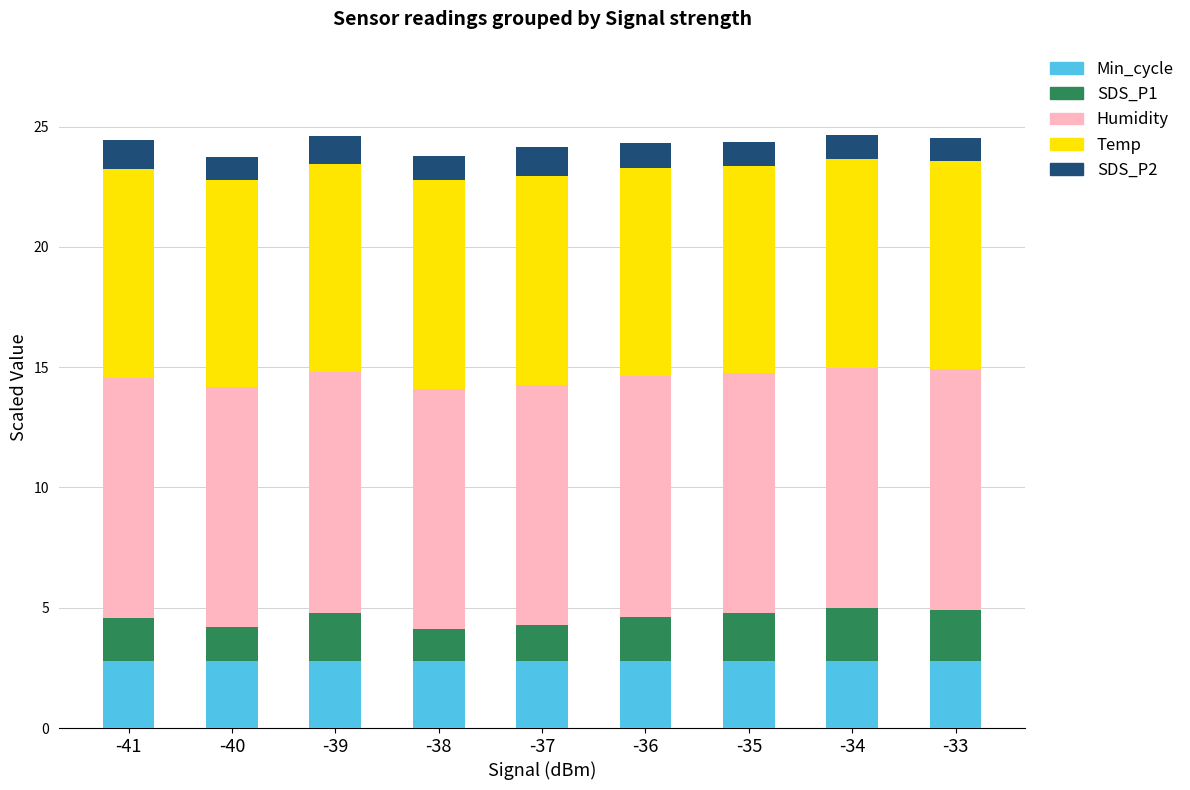

What is the minimum value for Min_cycle?

2.8